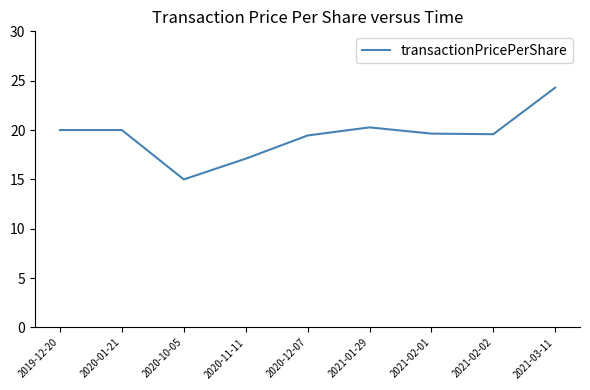

How many interior local valleys (lower than both neighbors) does the data have?

2